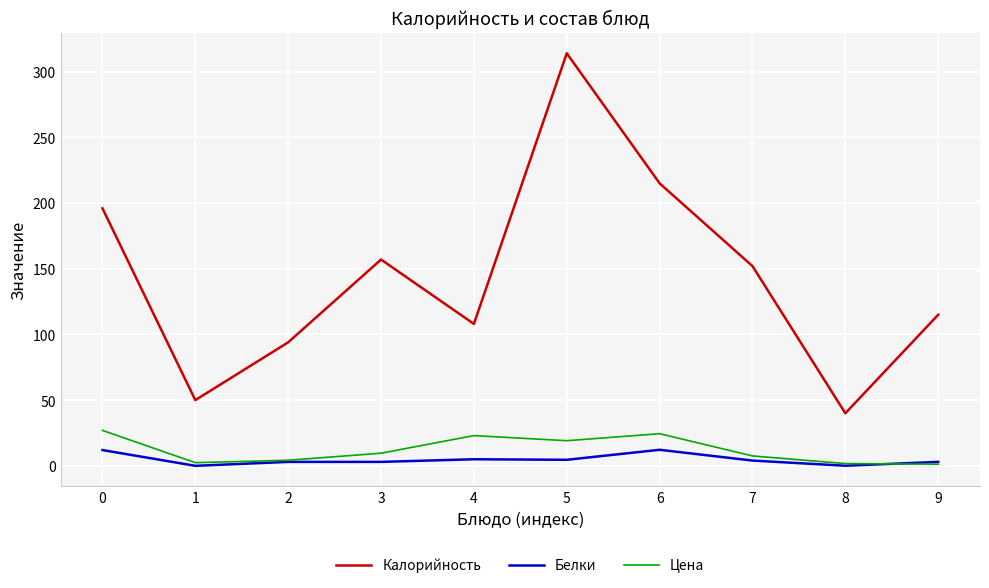

Which series has the largest range (max minus min)?

Калорийность